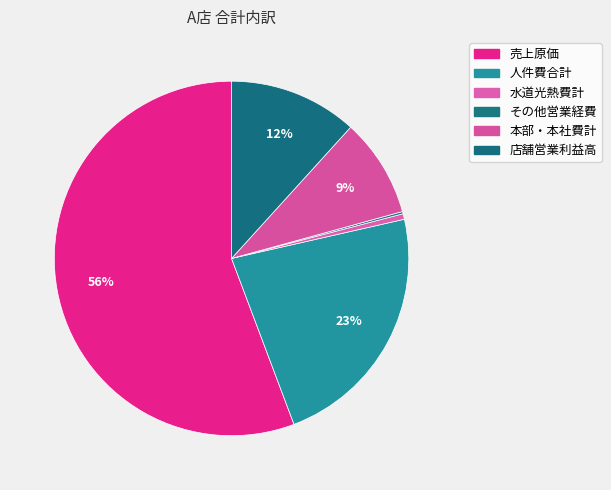

To the nearest percent, what is the difference between the largest and smallest slice percentages?

56%